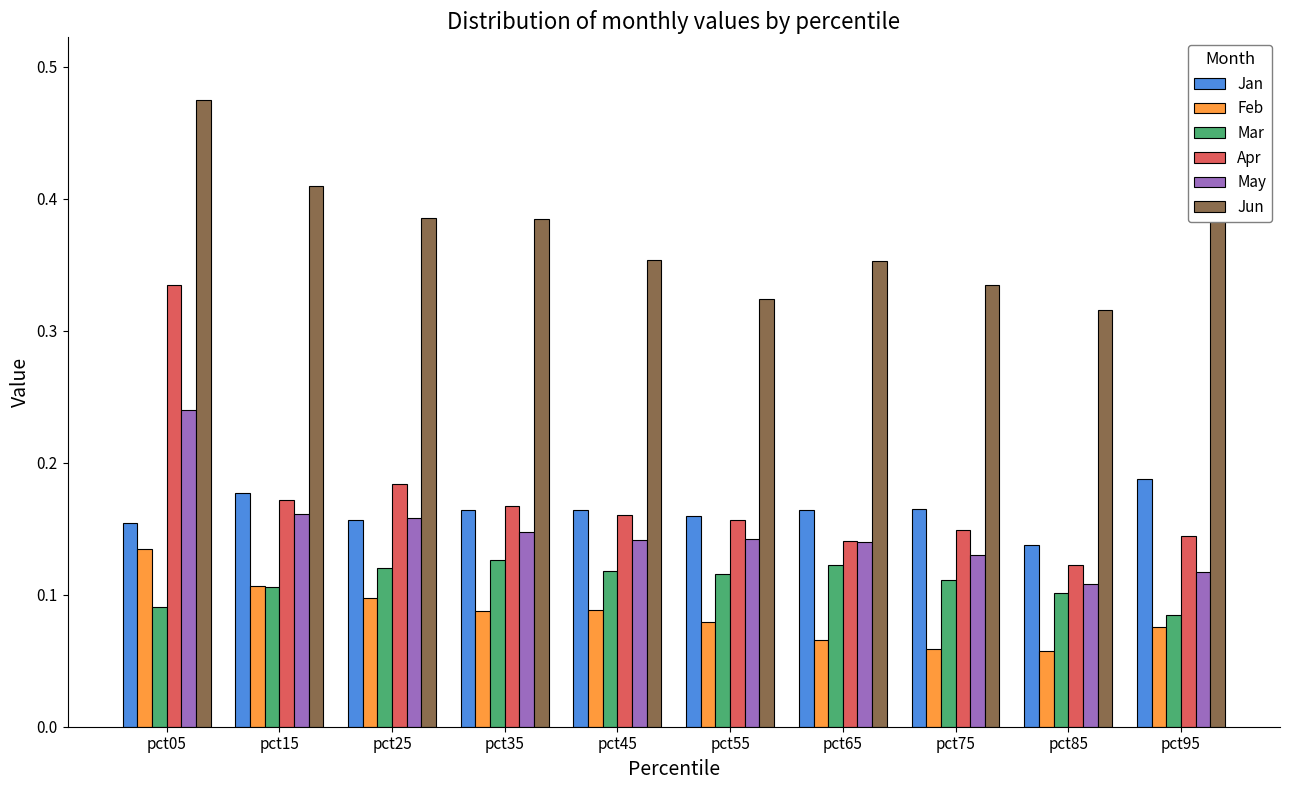

Read the Feb value at pct55.

0.1